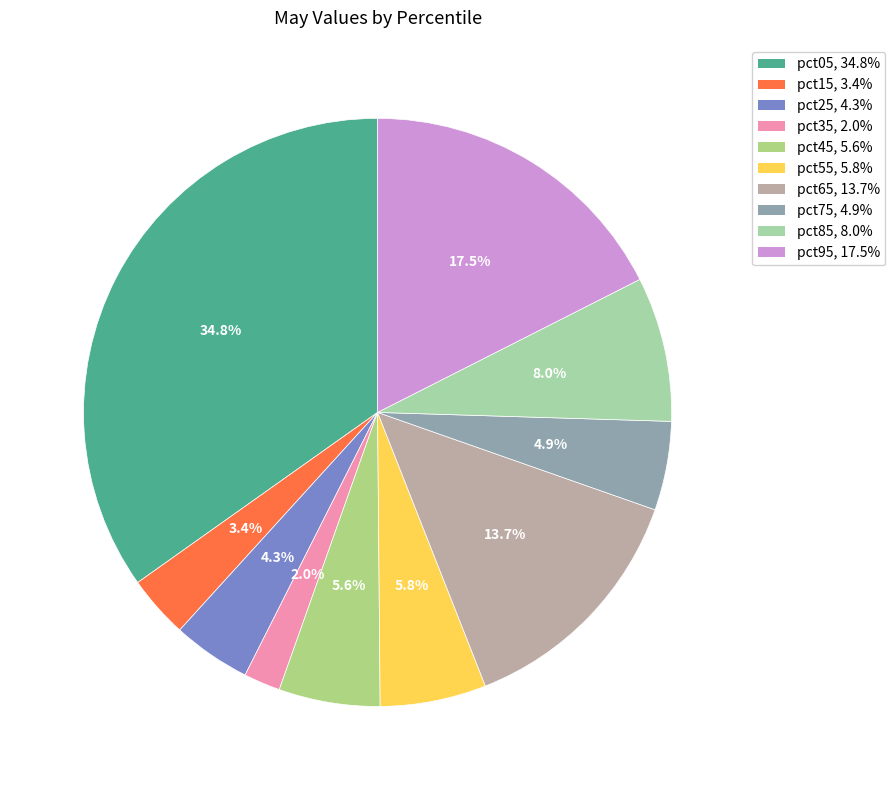

Count the number of slices in the pie.

10